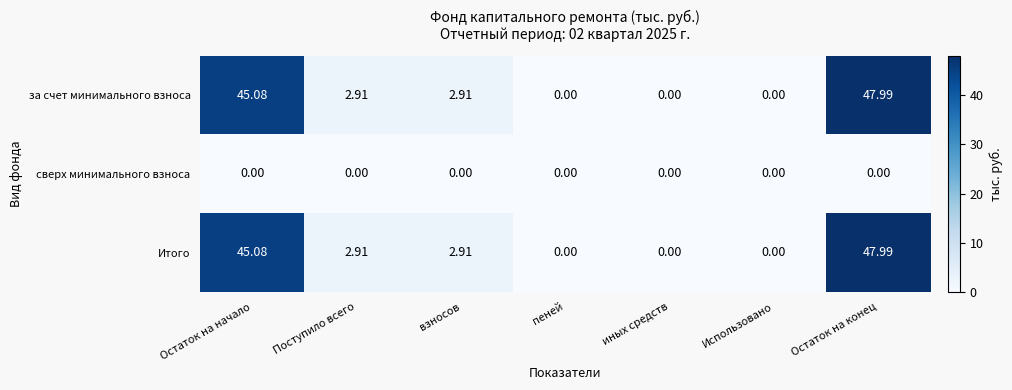

At which label does Итого first exceed 2?

Остаток на начало